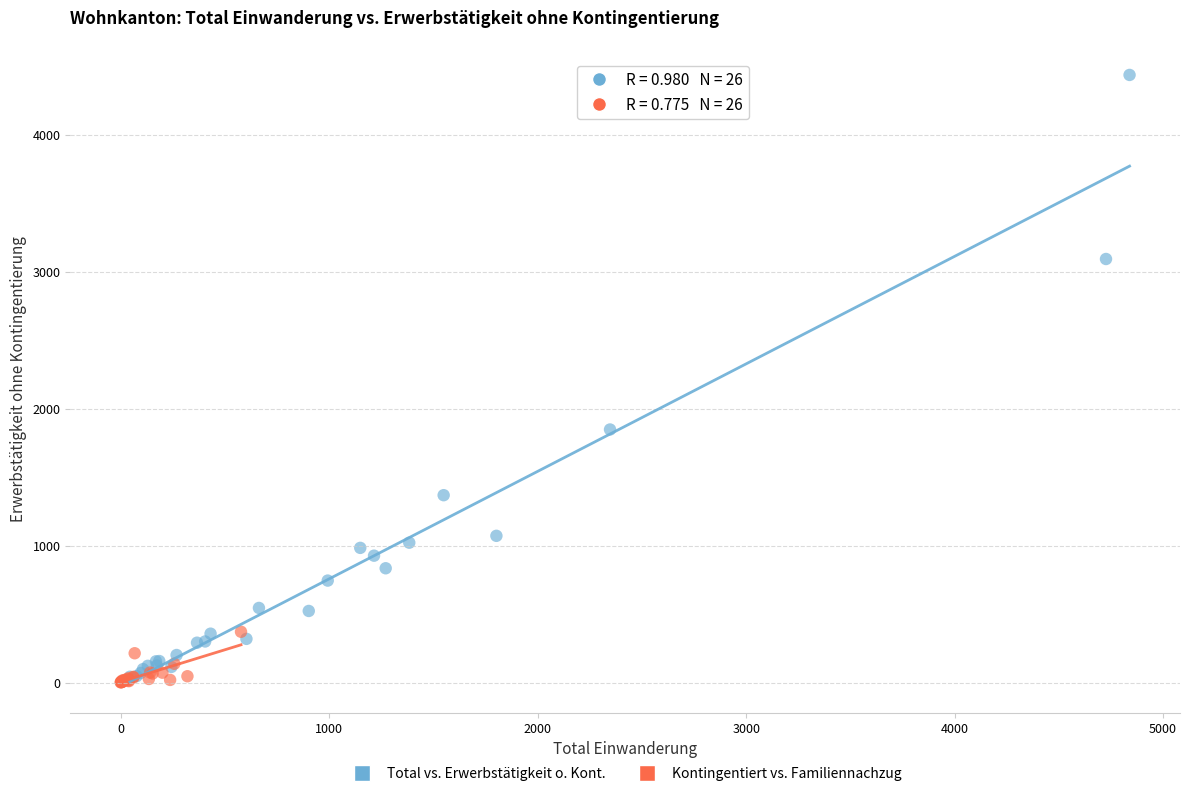

What are all the series names shown in the legend?

Total vs. Erwerbstätigkeit o. Kont., Kontingentiert vs. Familiennachzug